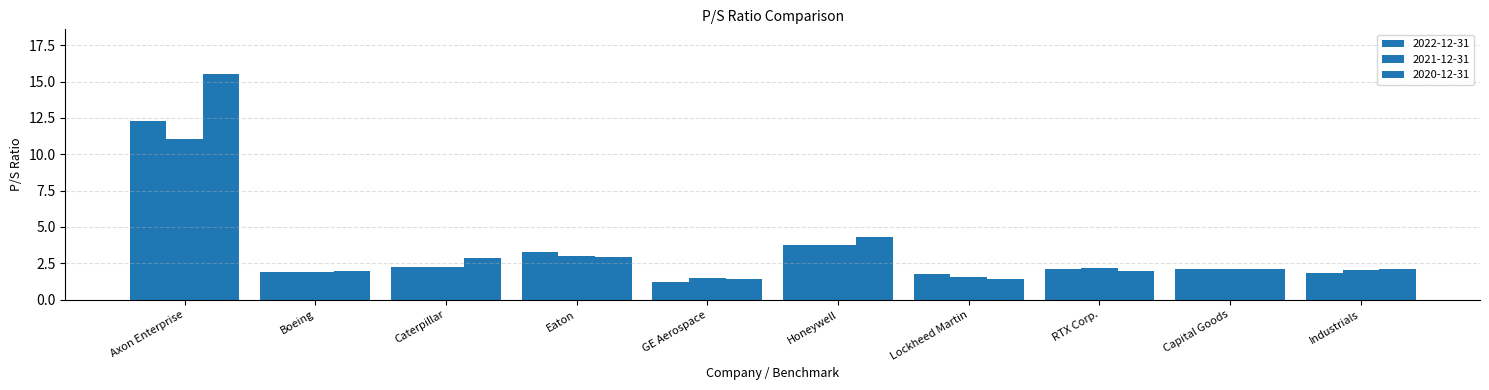

What position from the right is Eaton?

7